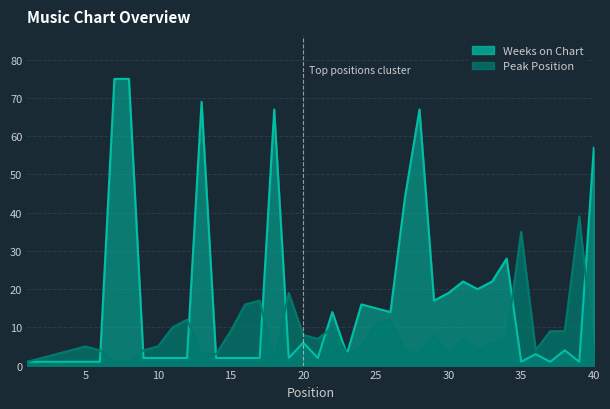

Reading left to right, what are all the values shown in this chart?

Peak Position: 1=1	2=2	3=3	4=4	5=5	6=4	7=1	8=1	9=4	10=5	11=10	12=12	13=3	14=3	15=9	16=16	17=17	18=1	19=19	20=8	21=7	22=10	23=3	24=5	25=11	26=12	27=4	28=3	29=8	30=3	31=7	32=4	33=6	34=7	35=35	36=4	37=9	38=9	39=39	40=3
Weeks on Chart: 1=1	2=1	3=1	4=1	5=1	6=1	7=75	8=75	9=2	10=2	11=2	12=2	13=69	14=2	15=2	16=2	17=2	18=67	19=2	20=6	21=2	22=14	23=3	24=16	25=15	26=14	27=44	28=67	29=17	30=19	31=22	32=20	33=22	34=28	35=1	36=3	37=1	38=4	39=1	40=57